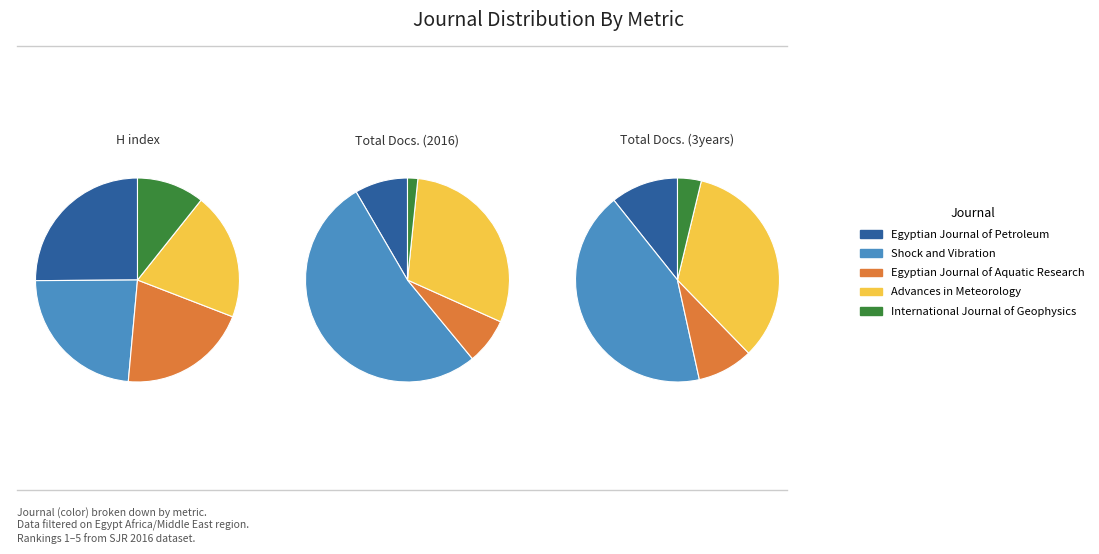

Does Shock and Vibration represent more than half of the total?

No